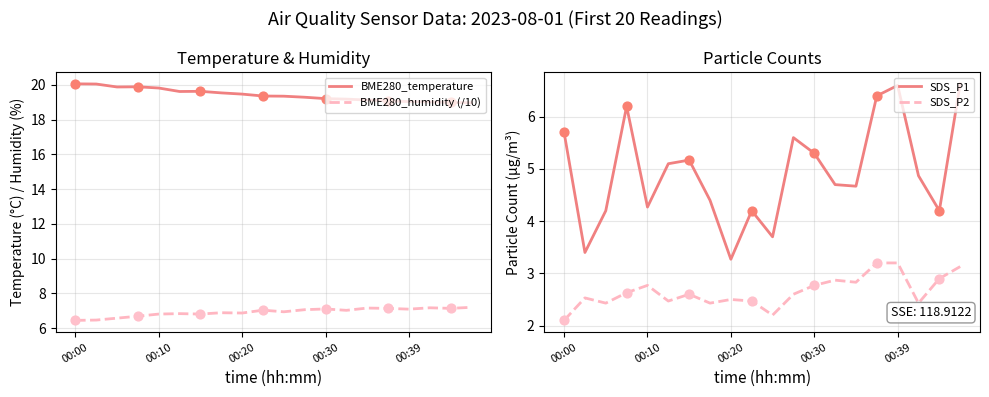

Which series contains the highest Y value?

BME280_temperature